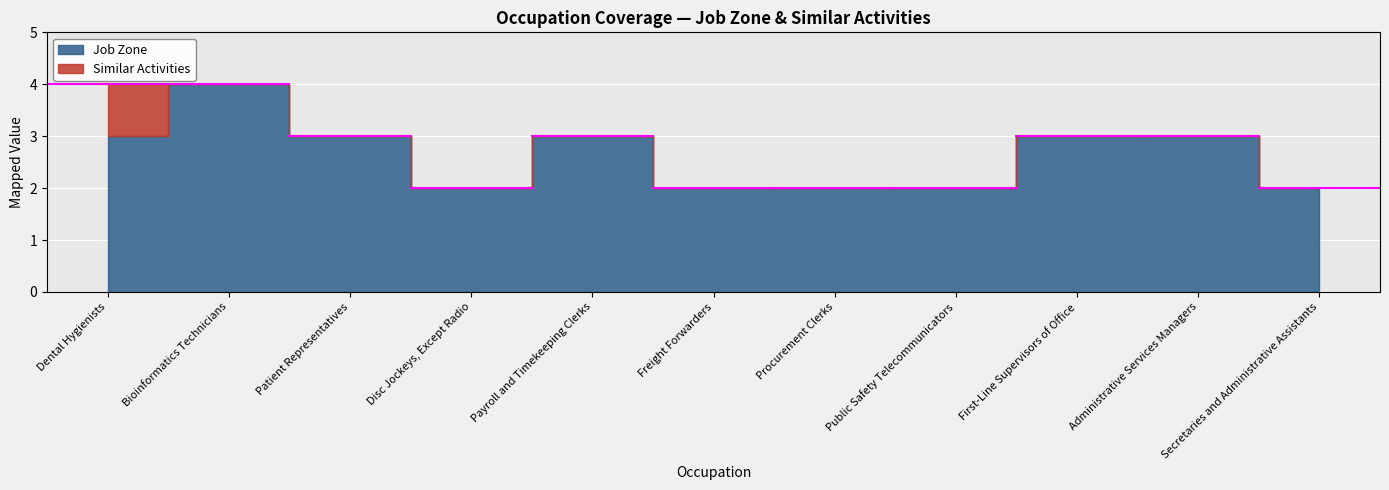

Reading right to left, extract all data points from this chart.

Job Zone: Secretaries and Administrative Assistants=2	Administrative Services Managers=3	First-Line Supervisors of Office=3	Public Safety Telecommunicators=2	Procurement Clerks=2	Freight Forwarders=2	Payroll and Timekeeping Clerks=3	Disc Jockeys, Except Radio=2	Patient Representatives=3	Bioinformatics Technicians=4	Dental Hygienists=3
Similar Activities: Secretaries and Administrative Assistants=0	Administrative Services Managers=0	First-Line Supervisors of Office=0	Public Safety Telecommunicators=0	Procurement Clerks=0	Freight Forwarders=0	Payroll and Timekeeping Clerks=0	Disc Jockeys, Except Radio=0	Patient Representatives=0	Bioinformatics Technicians=0	Dental Hygienists=1